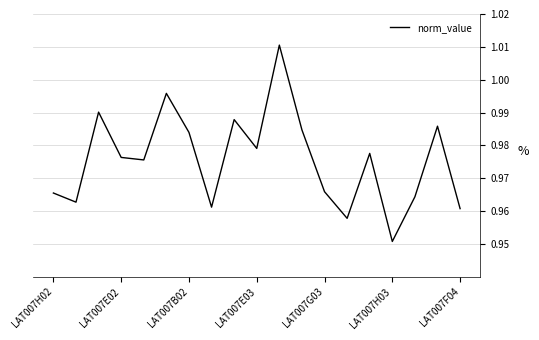

What is the maximum value shown in the chart?

1.0